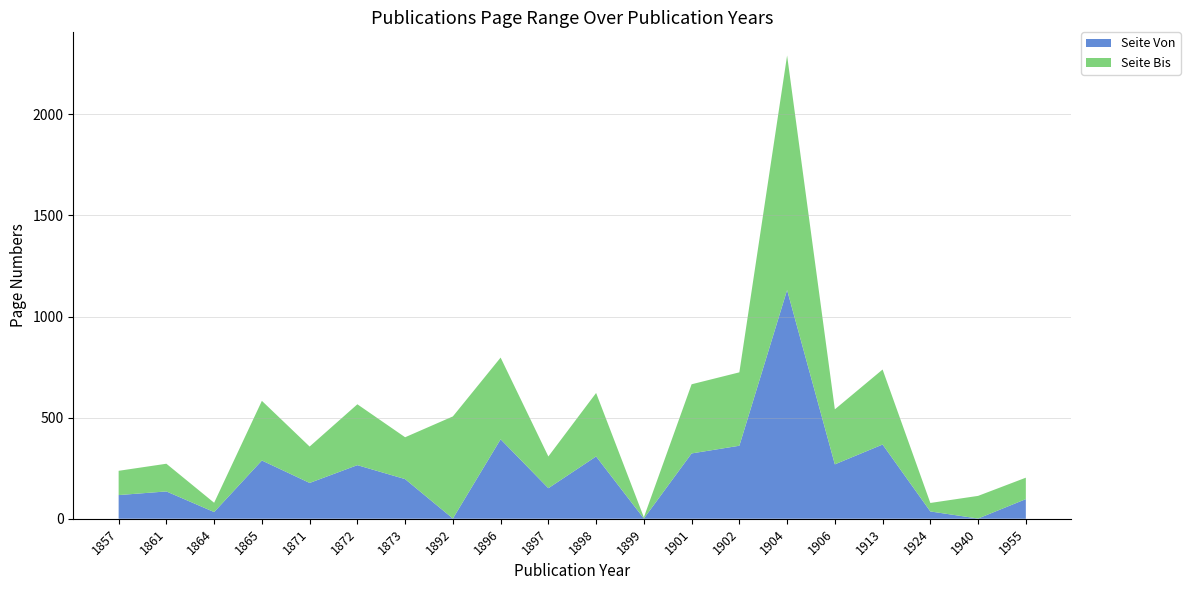

Reading left to right, list all the values displayed in this chart.

Seite Von: 1857=117	1861=135	1864=33	1865=288	1871=177	1872=265	1873=196	1892=1	1896=393	1897=151	1898=308	1899=1	1901=323	1902=361	1904=1131	1906=269	1913=367	1924=36	1940=1	1955=97
Seite Bis: 1857=120	1861=137	1864=46	1865=295	1871=180	1872=301	1873=207	1892=505	1896=404	1897=157	1898=314	1899=6	1901=342	1902=363	1904=1160	1906=272	1913=371	1924=42	1940=112	1955=106